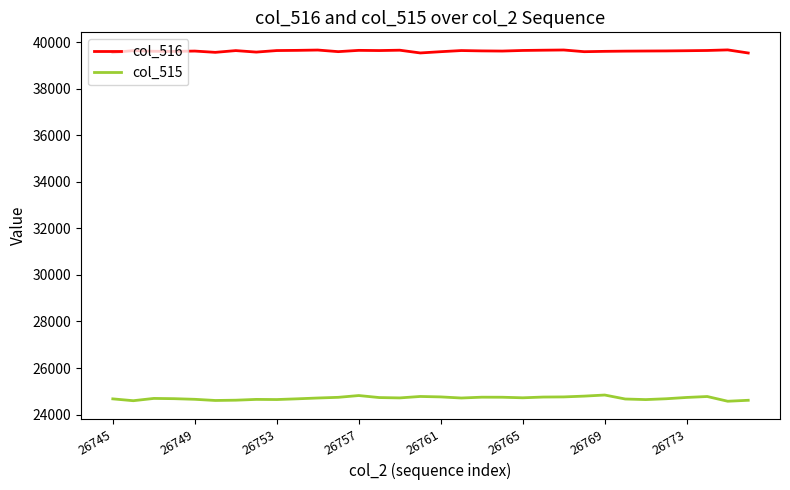

True or false: col_515 and col_516 intersect in this chart.

False